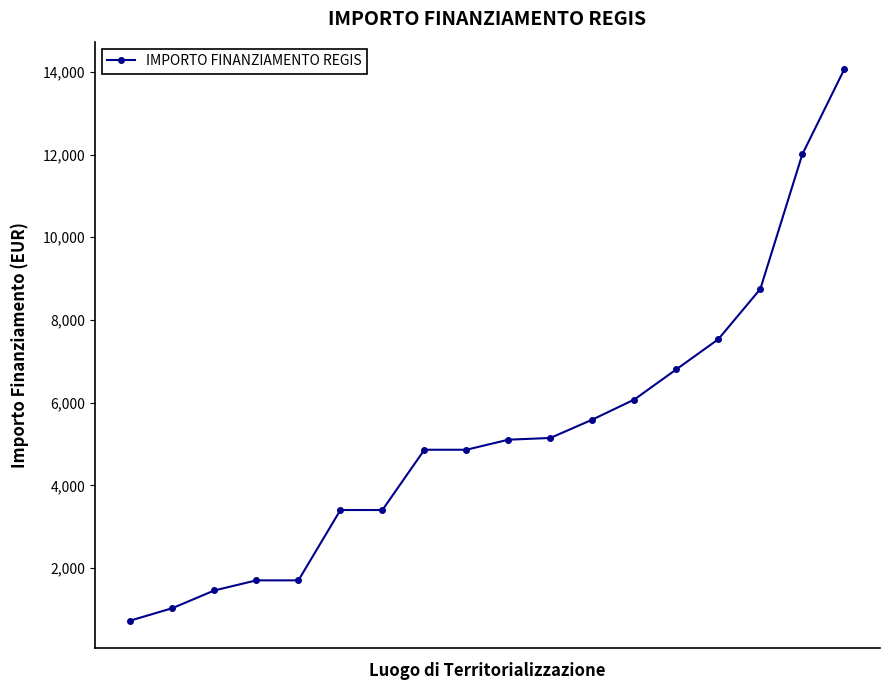

What is the value of the 10th point from the left?

5103